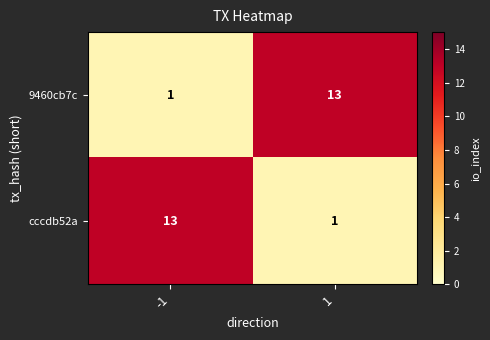

What is the maximum value for cccdb52a?

13